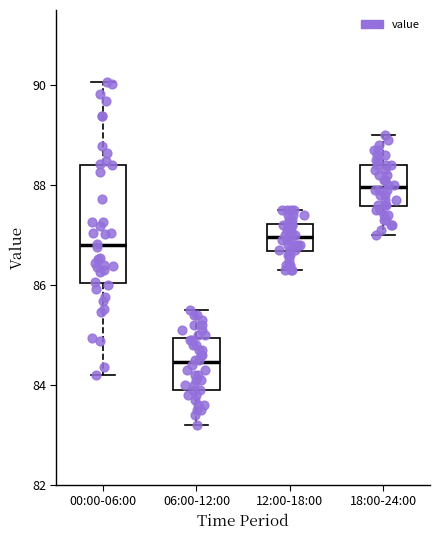

Where does the upper whisker of the box for 18:00-24:00 end on the y-axis? The values are not printed on the chart, so give them approximately, as read against the axis.

89.0